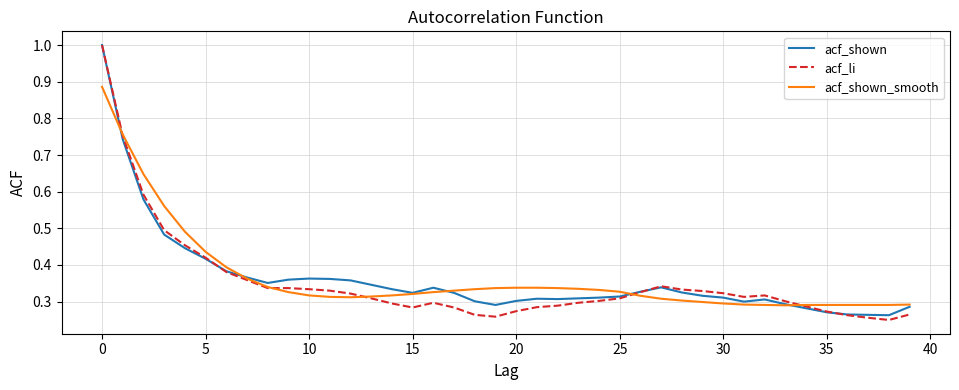

What are all the series names shown in the legend?

acf_shown, acf_li, acf_shown_smooth